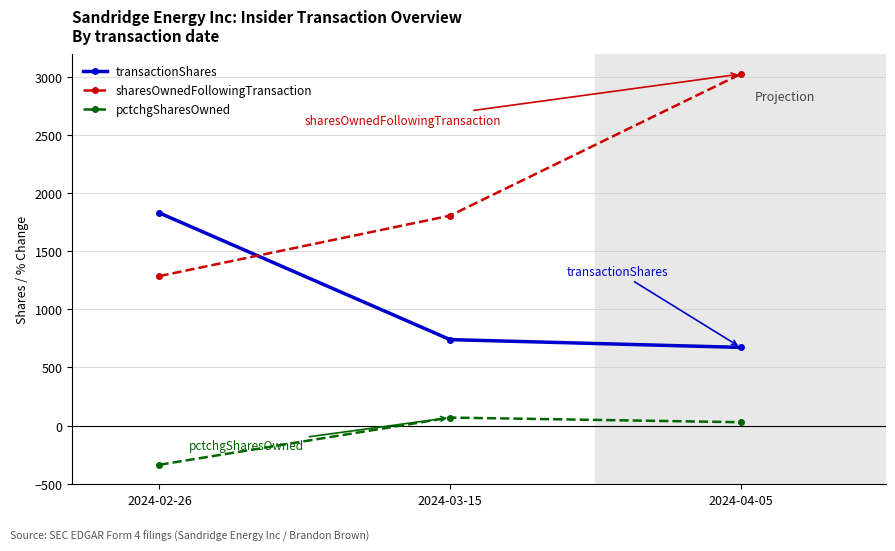

What is the difference between the highest and lowest values at 2024-04-05?

2997